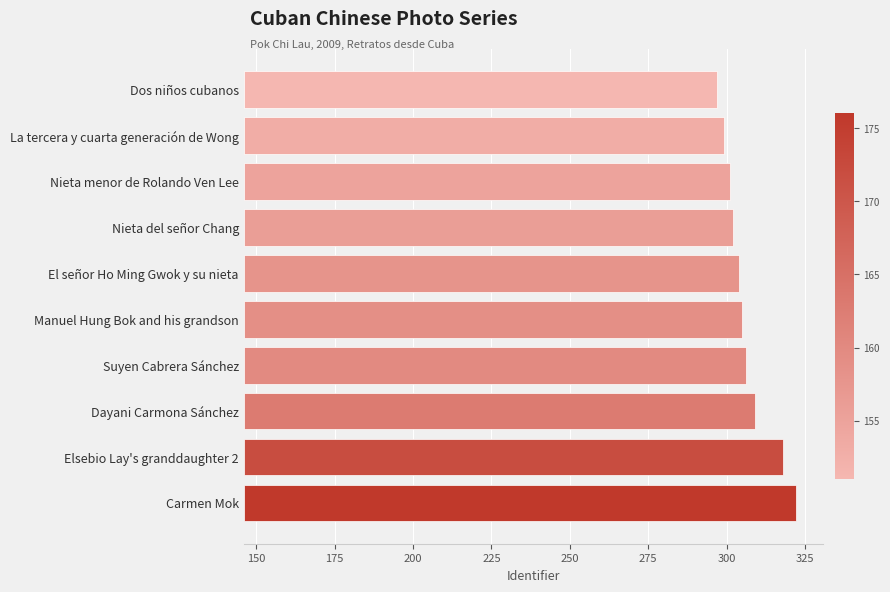

Count the number of values greater than 159.

4